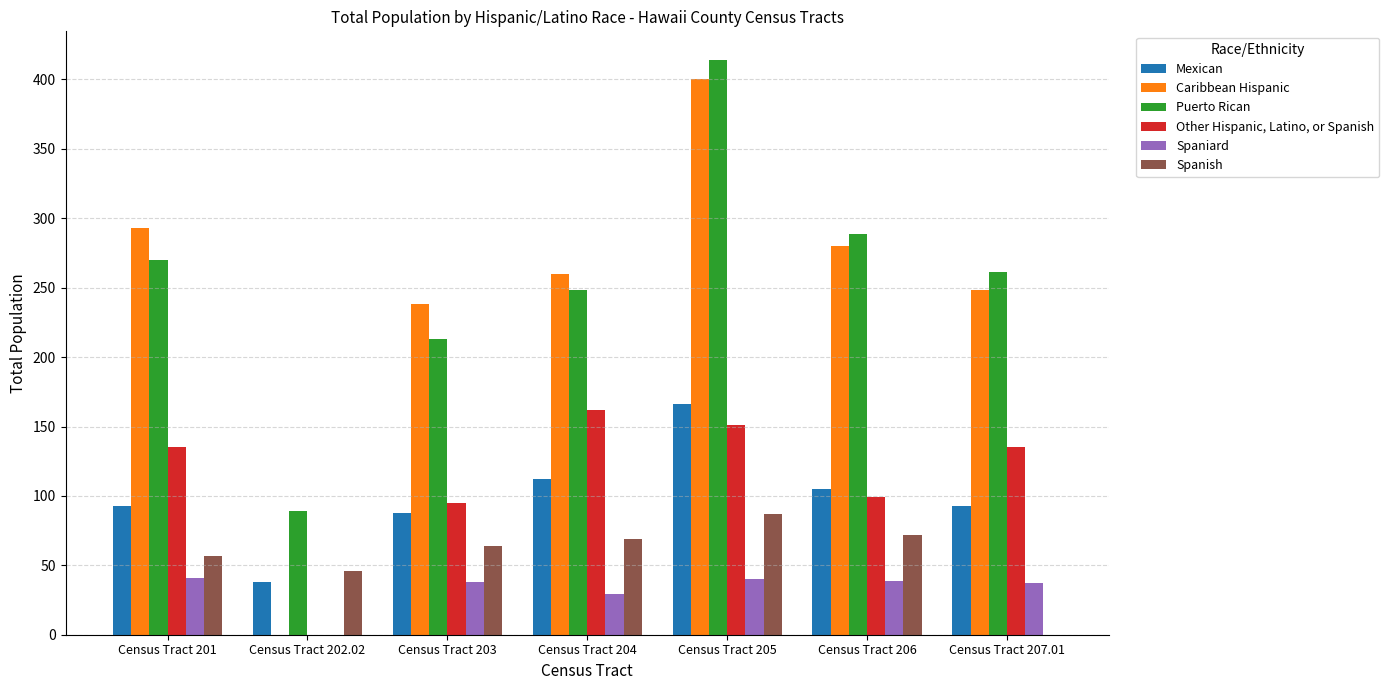

At which label is Spaniard closest to 20?

Census Tract 204